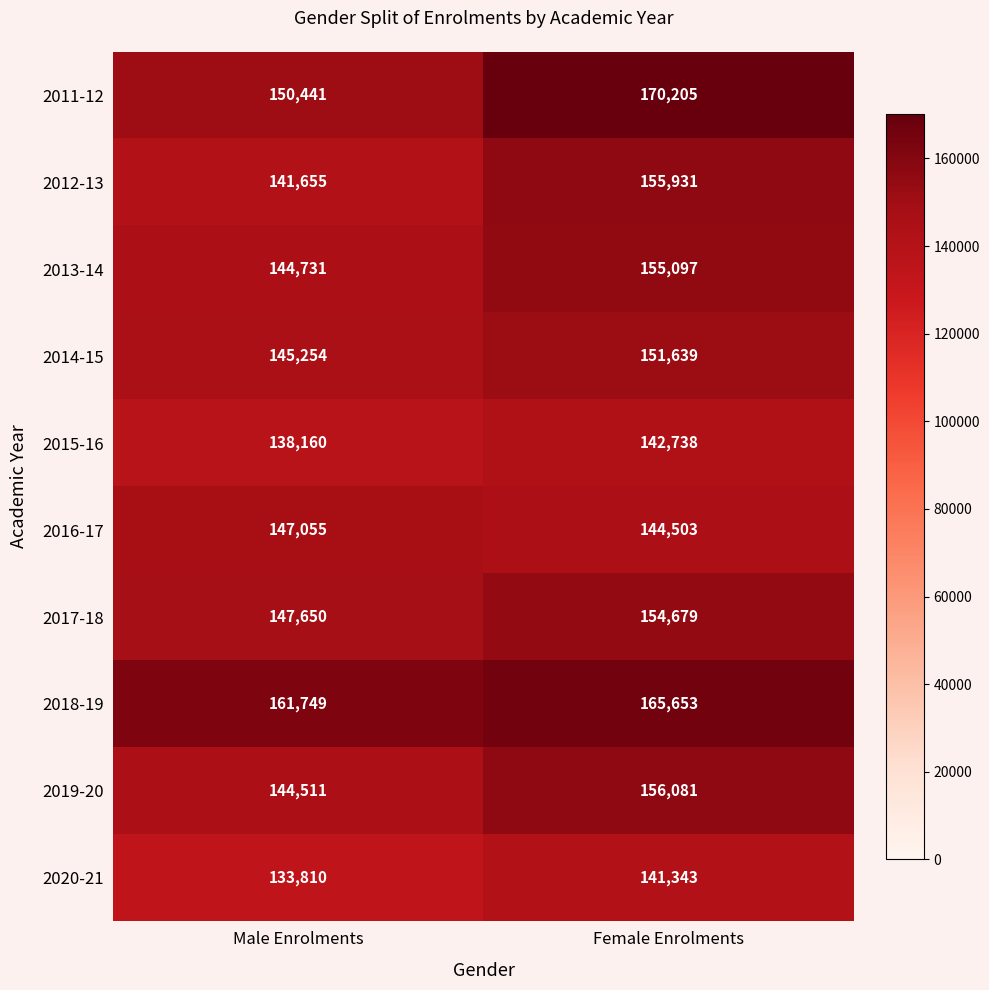

What is the average value of the 2015-16 series?

140449